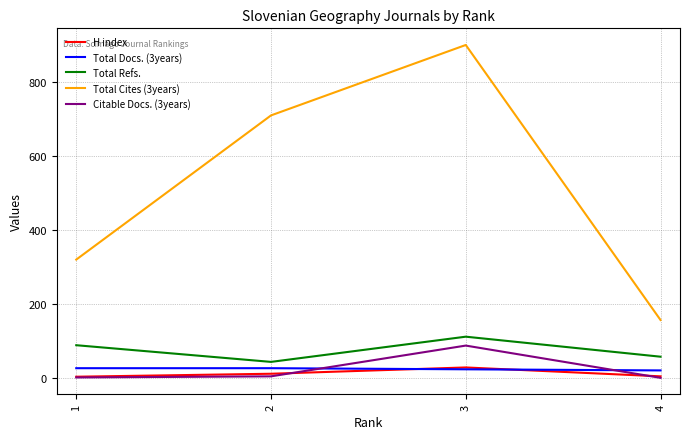

How many values in the Total Docs. (3years) series are below 27?

2